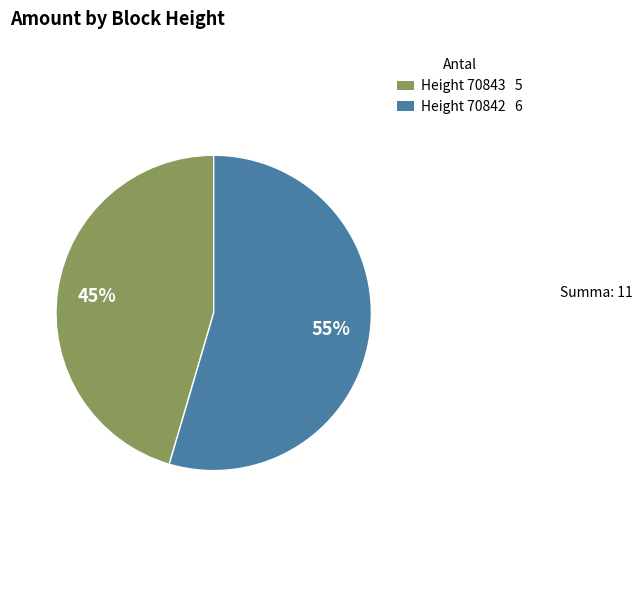

To the nearest percent, what is the average slice percentage?

50%